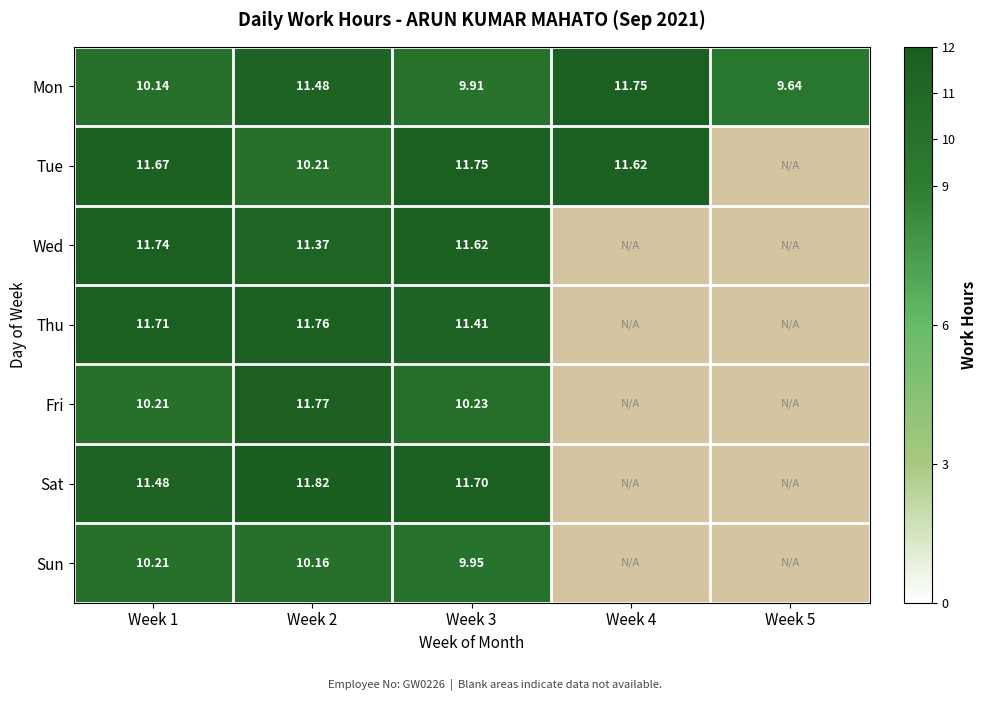

At which category is the sum across all series the highest?

Week 2